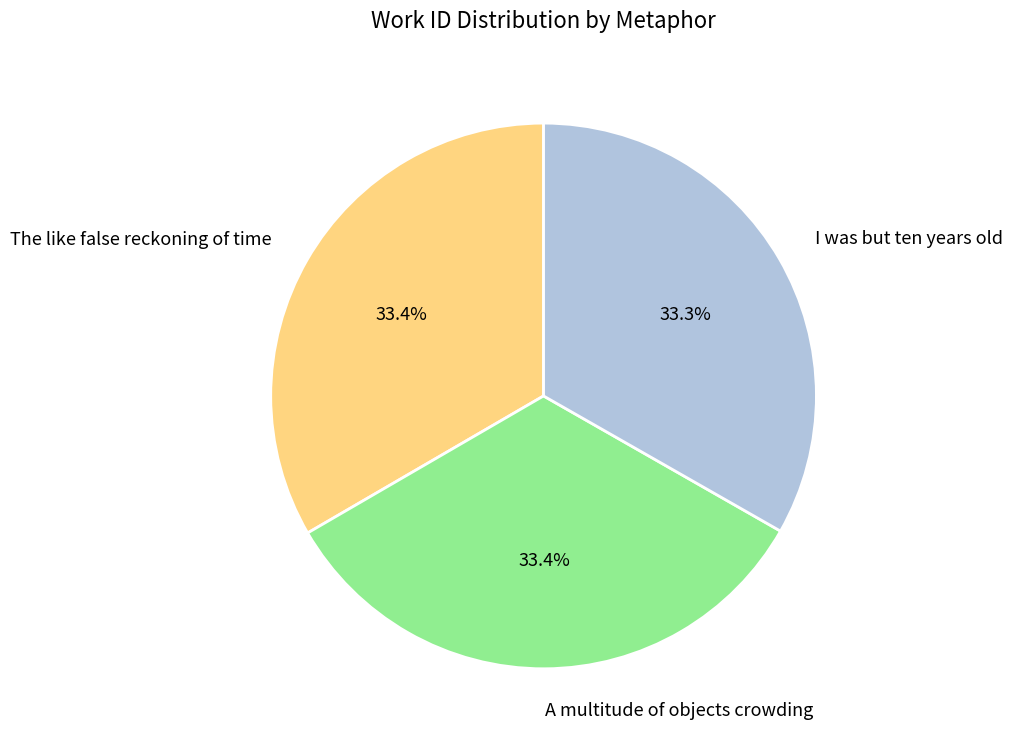

Does A multitude of objects crowding represent more than half of the total?

No